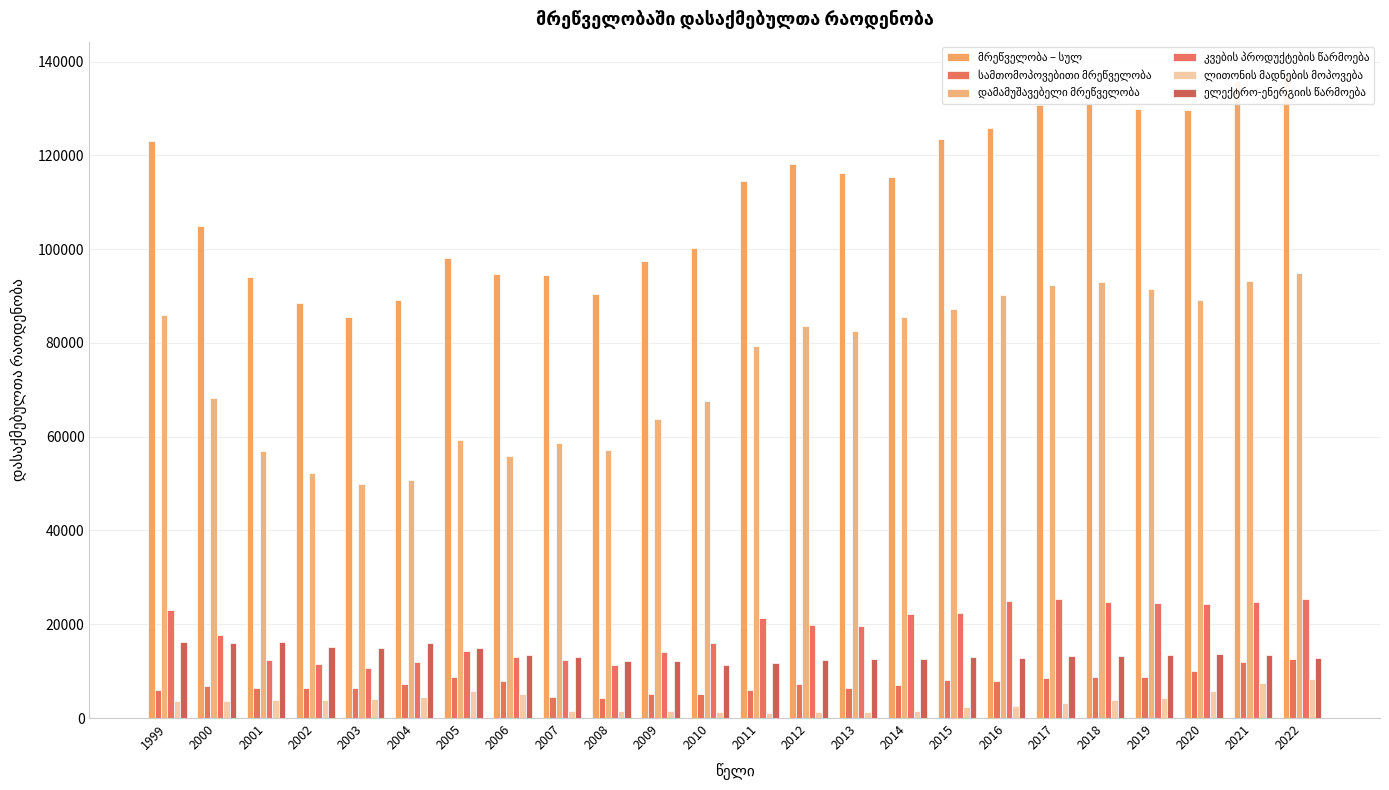

Is it true that დამამუშავებელი მრეწველობა equals 91506 at 2019?

True